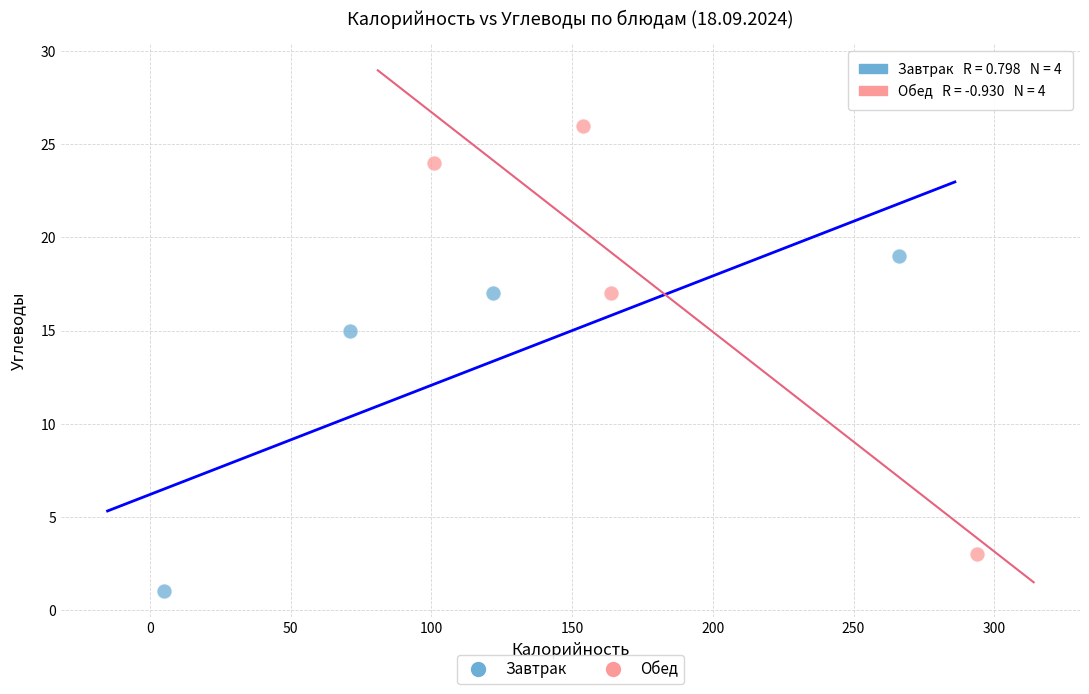

Which series reaches the minimum Y coordinate?

Завтрак